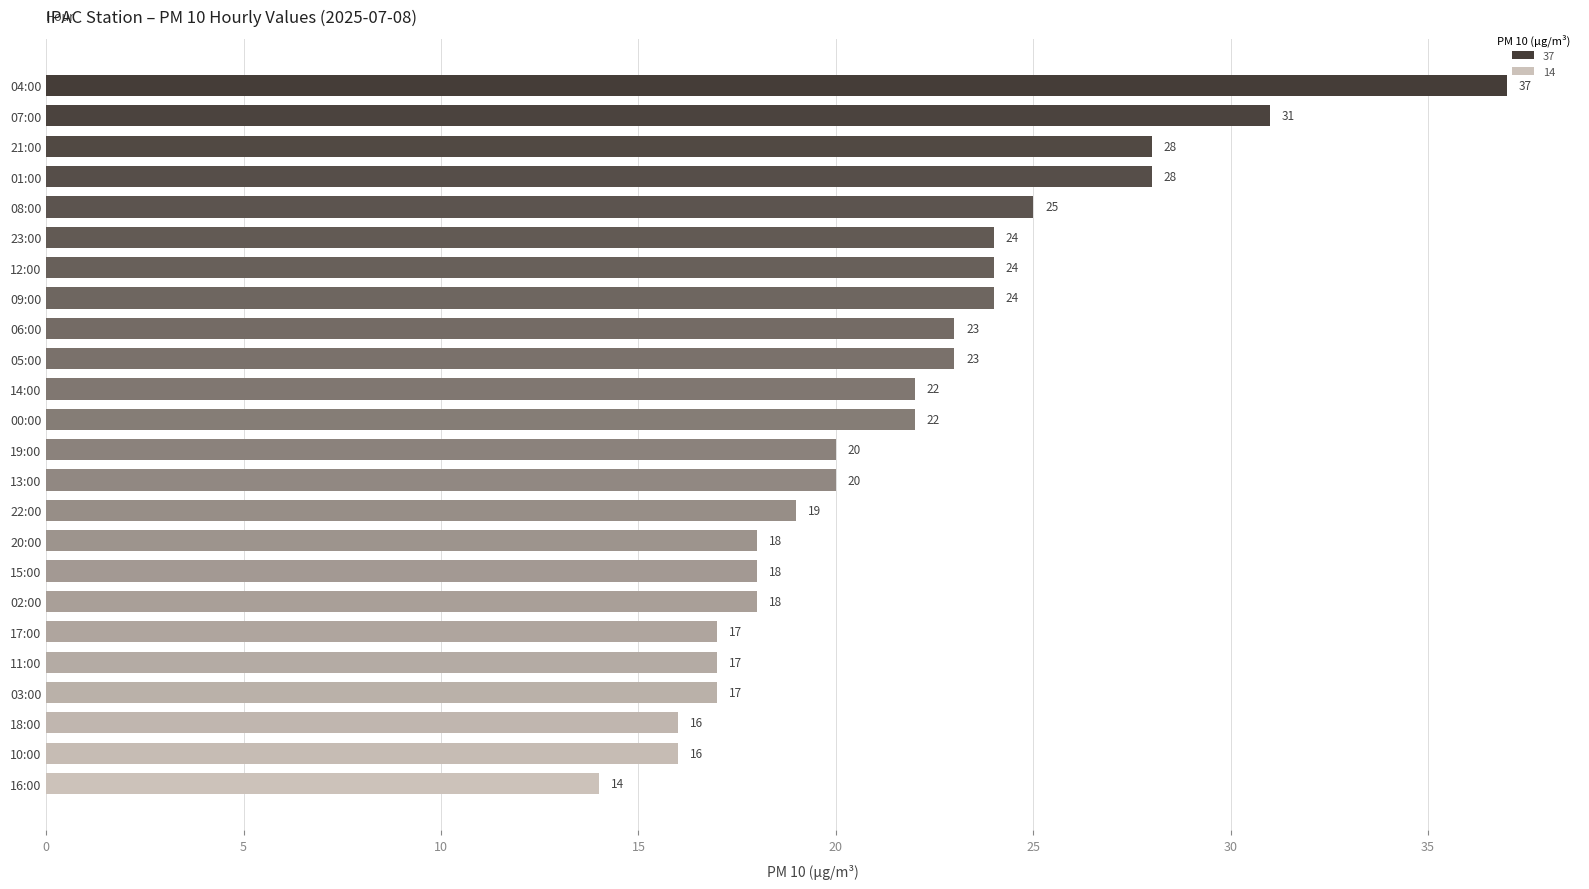

What is the average value?

22